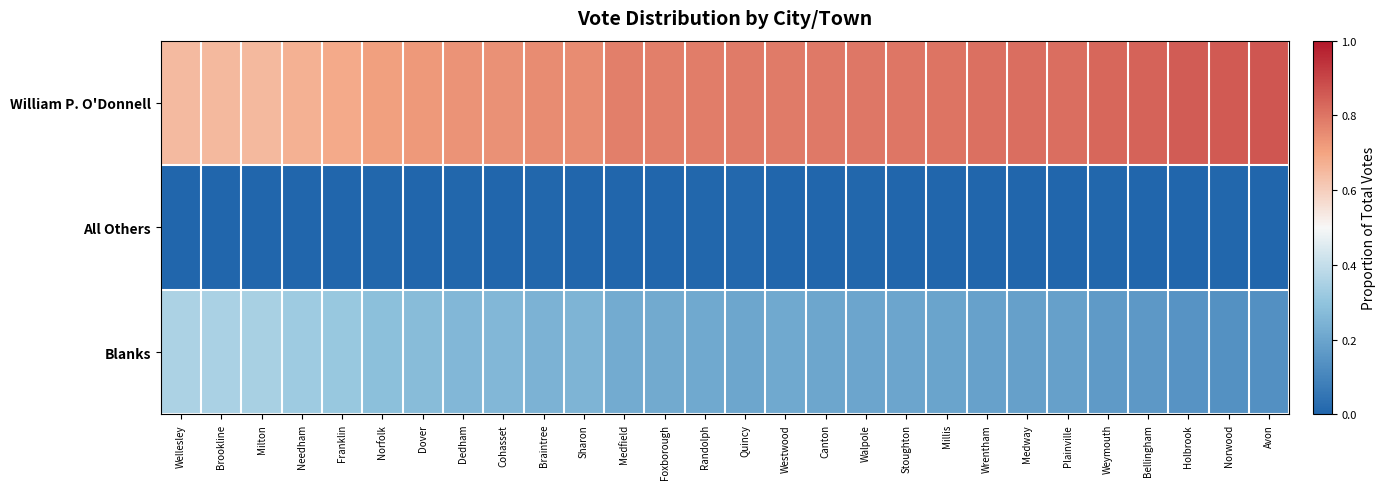

How many data points does each series have?

28